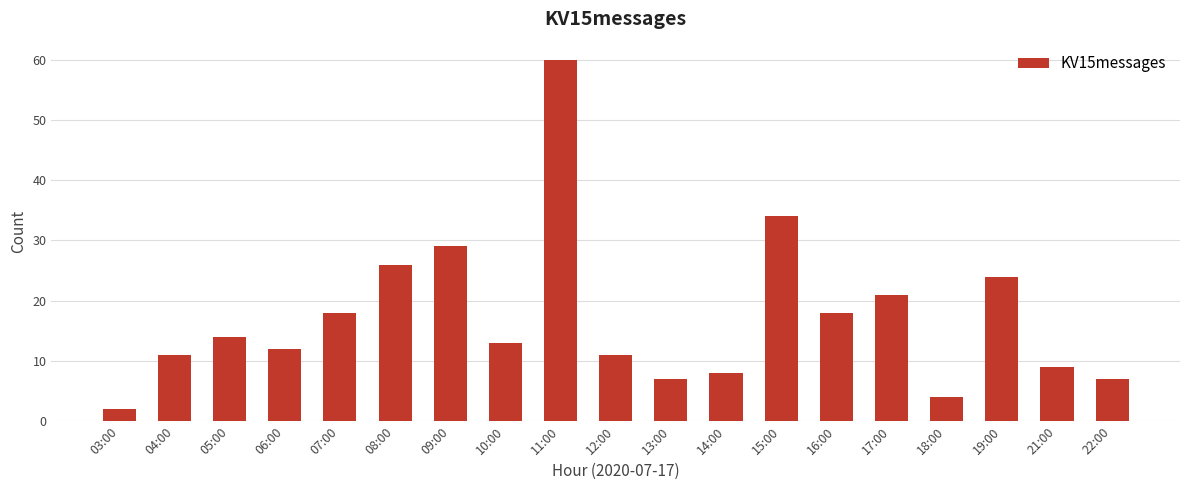

What is the change in value from 14:00 to 15:00?

+26